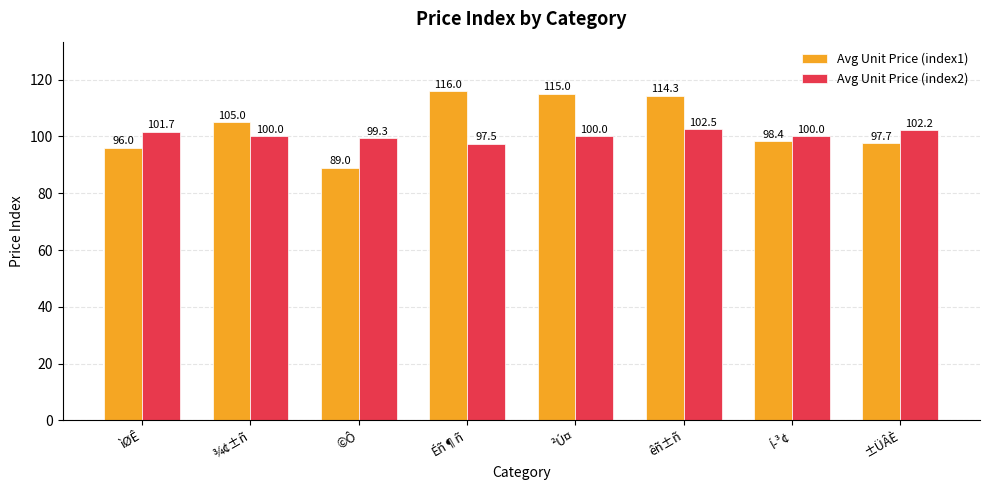

At which label does Avg Unit Price (index2) reach its minimum?

Éñ¶ñ